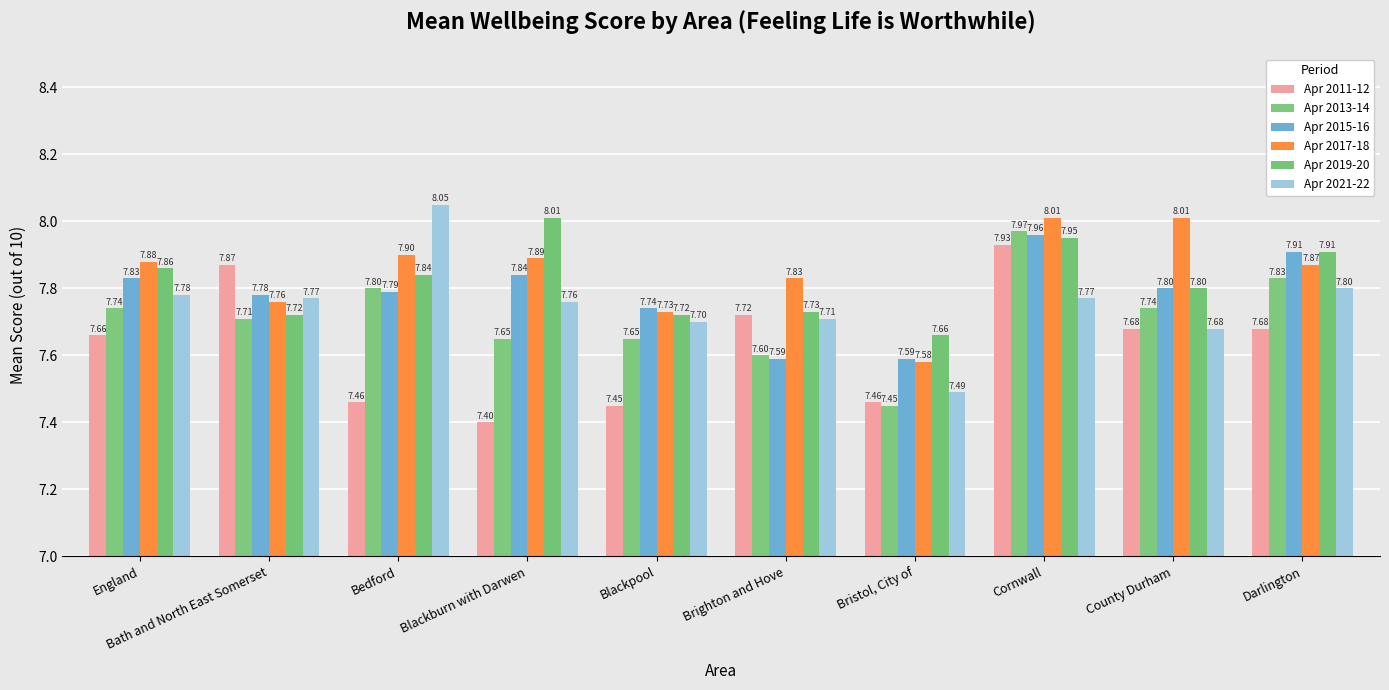

Between Brighton and Hove and Darlington, which series saw the biggest shift?

Apr 2015-16